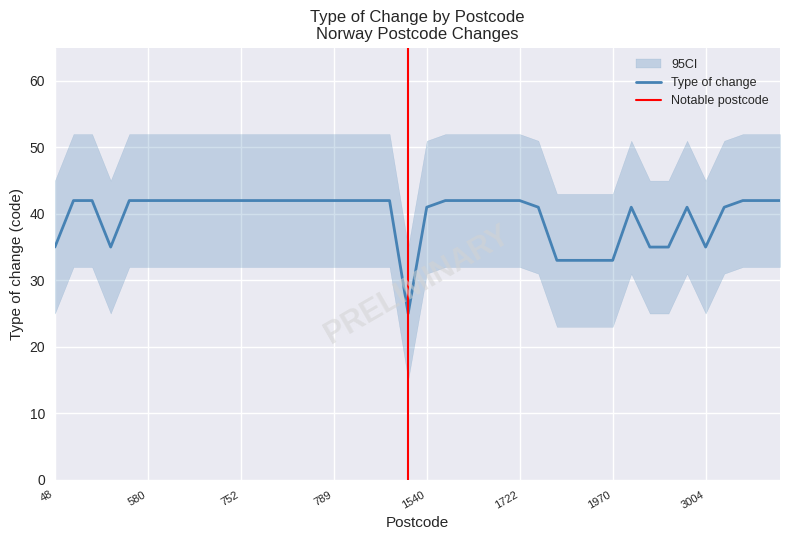

At which category does the data reach its first local peak?

2054